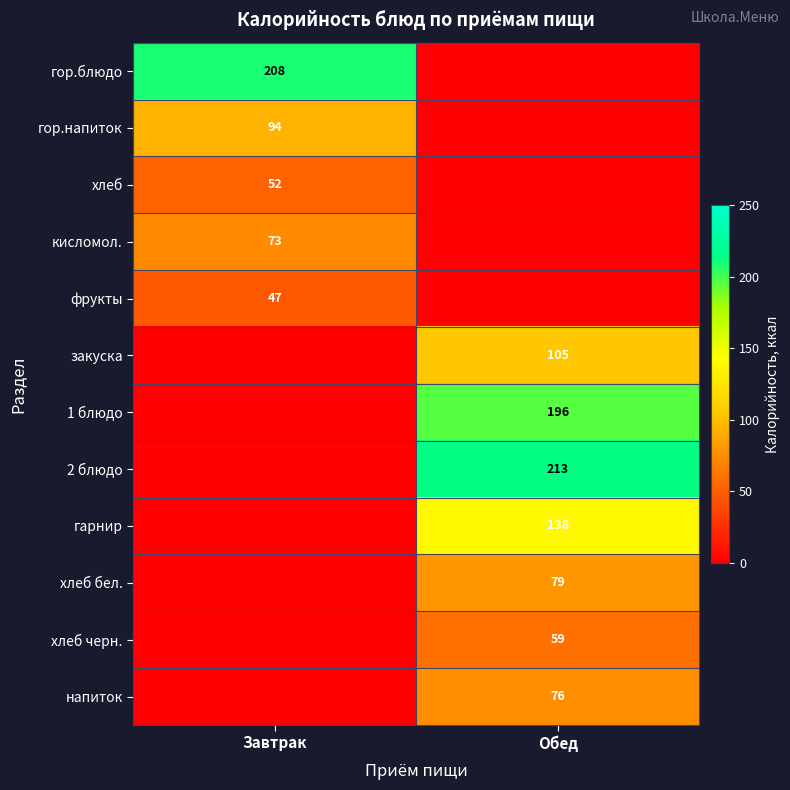

The напиток series shows 76 at Обед. True or false?

True